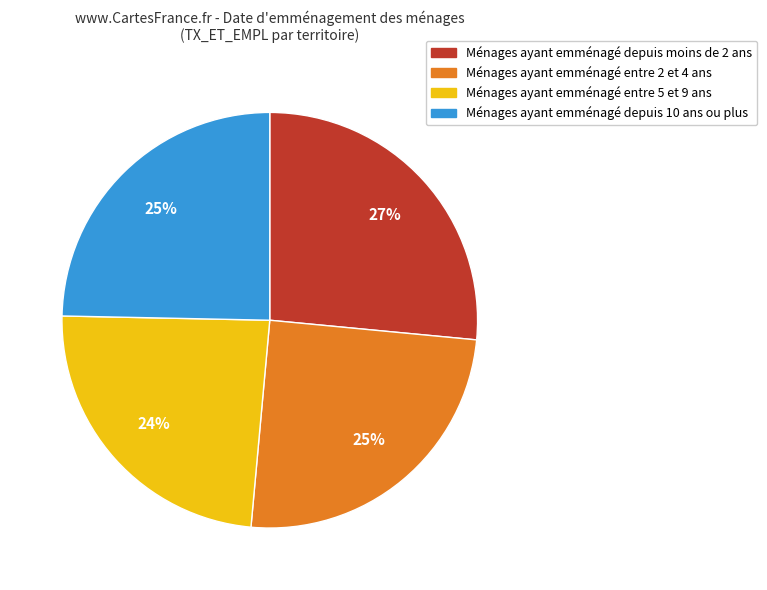

What is the smallest slice in the pie chart?

Ménages ayant emménagé entre 5 et 9 ans